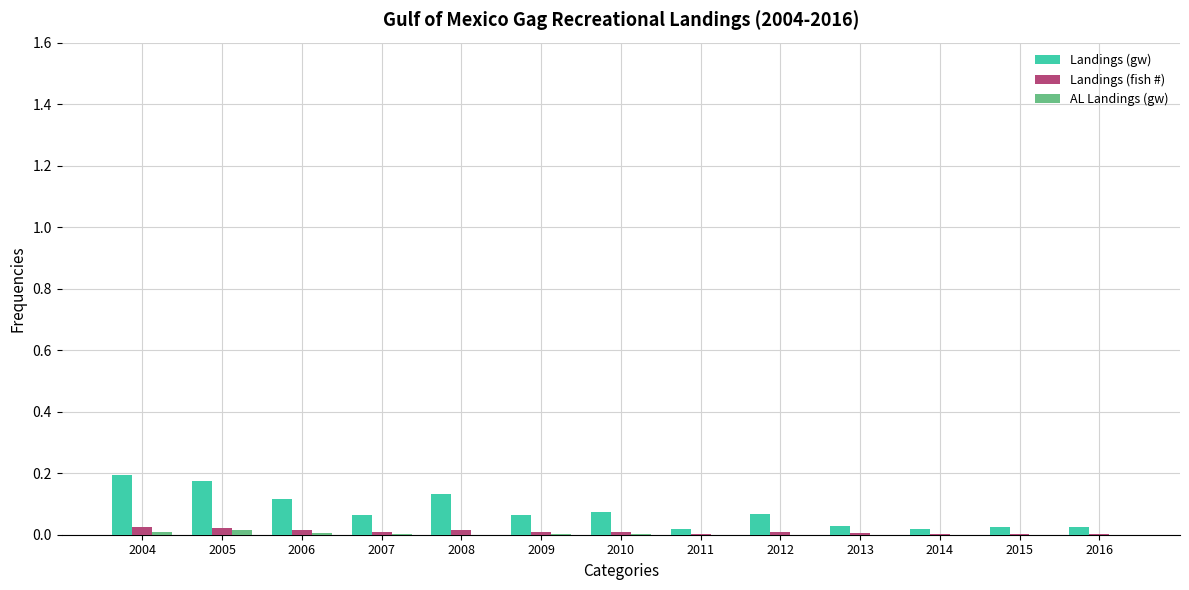

Which series has the largest range (max minus min)?

Landings (gw)